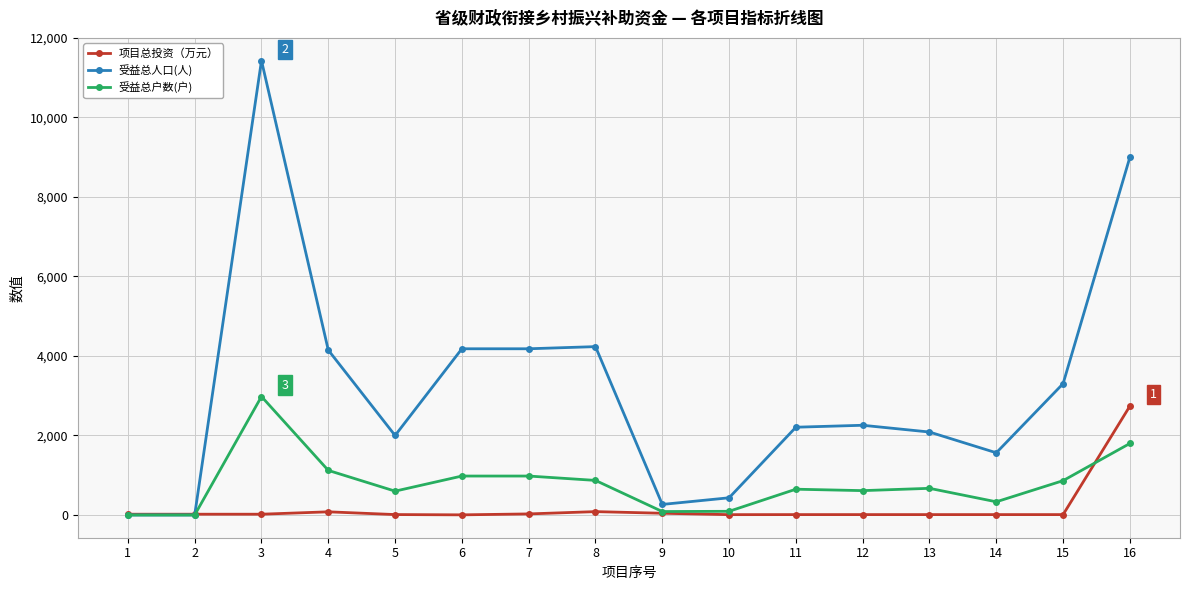

Is this an area chart (filled region under the line)?

No